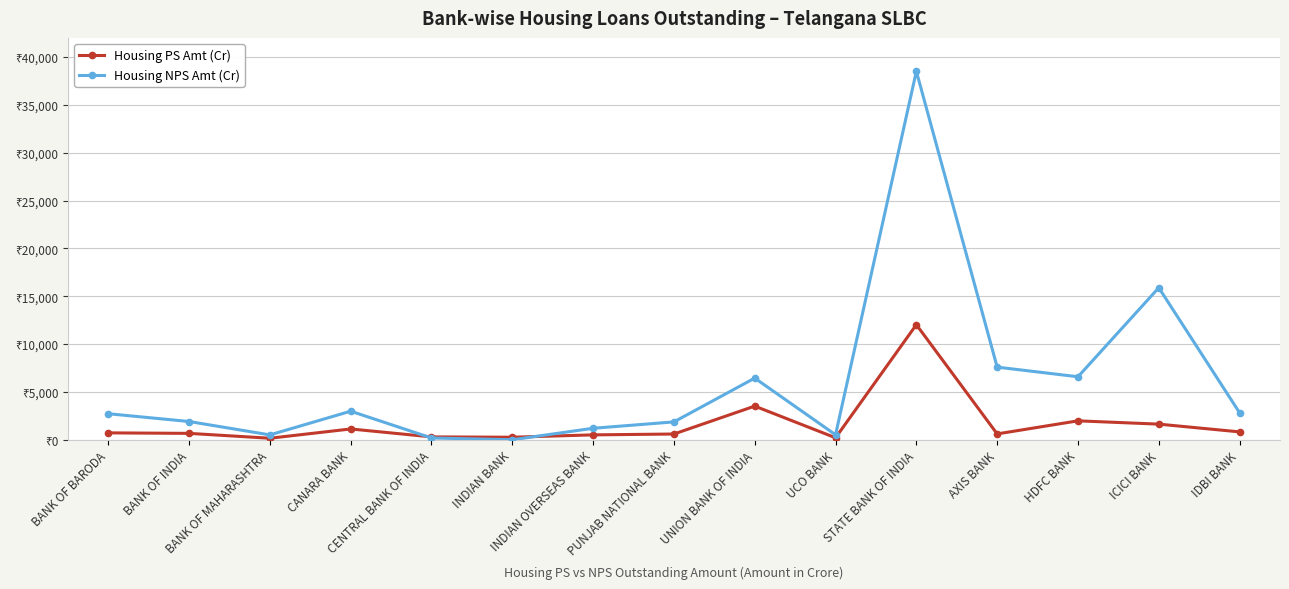

After their last crossing, which series has the higher values: Housing NPS Amt (Cr) or Housing PS Amt (Cr)?

Housing NPS Amt (Cr)